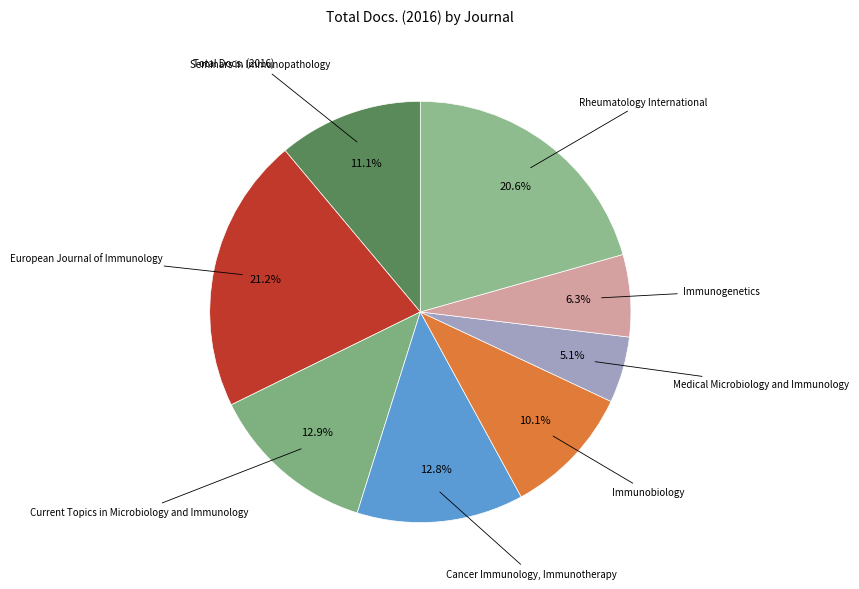

How many segments does this pie chart have?

8